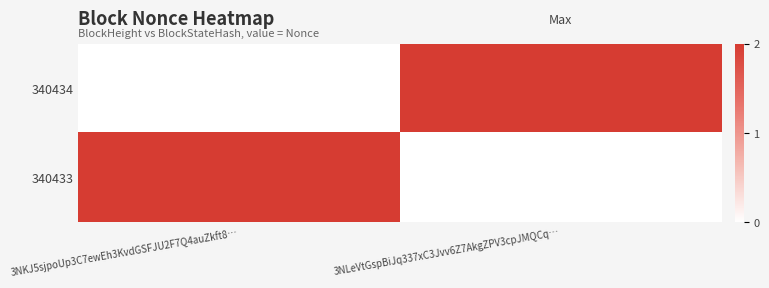

Which series has the largest total across all categories?

340434